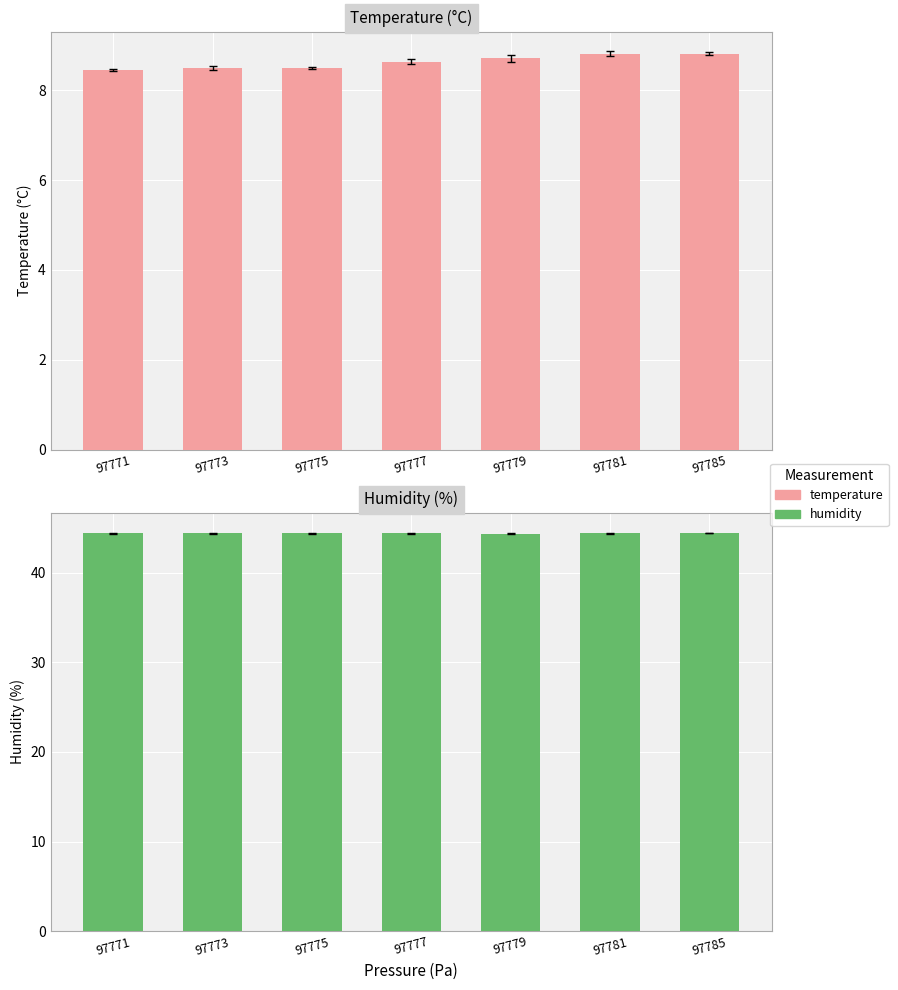

Does the chart contain any negative values?

No